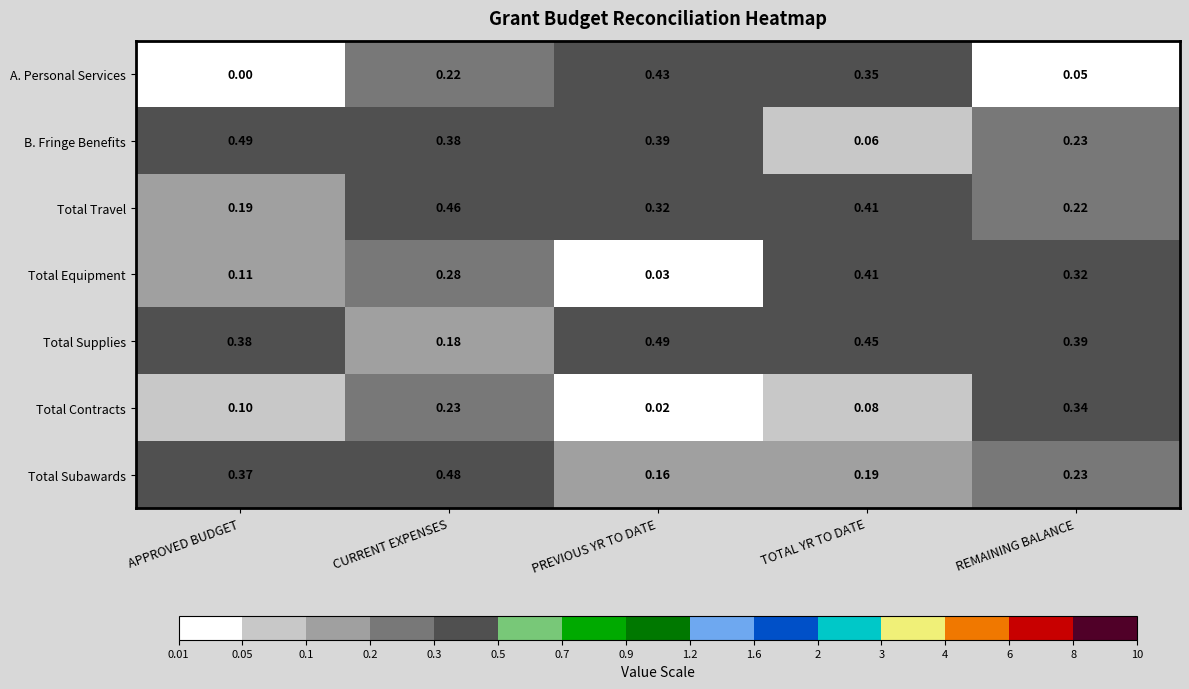

At which label is Total Subawards closest to 0?

PREVIOUS YR TO DATE